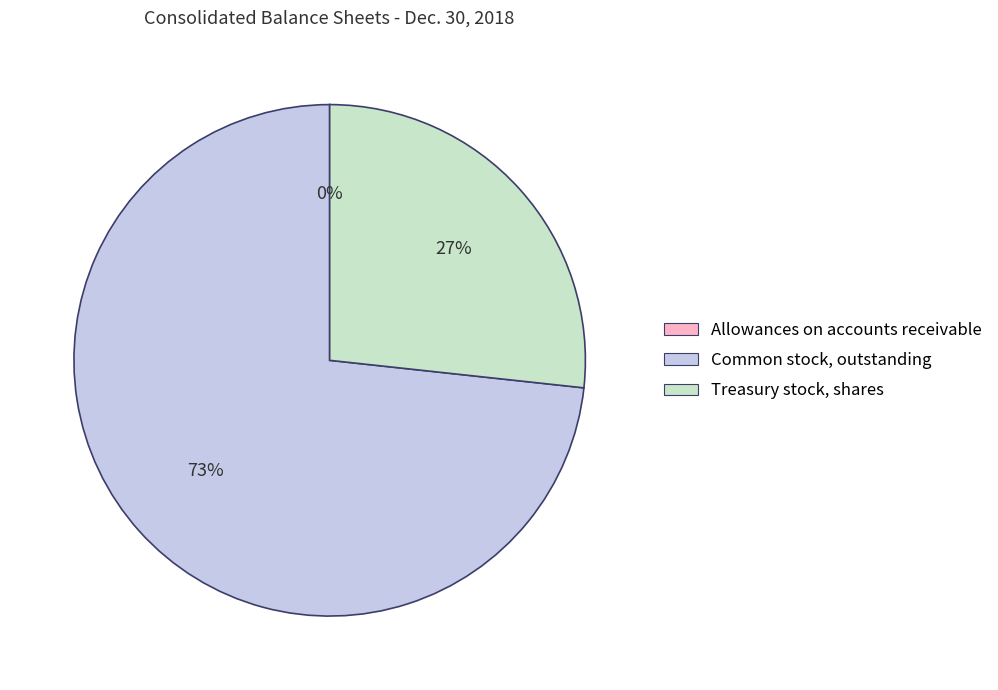

What percentage is the Common stock, outstanding slice, to the nearest percent?

73%